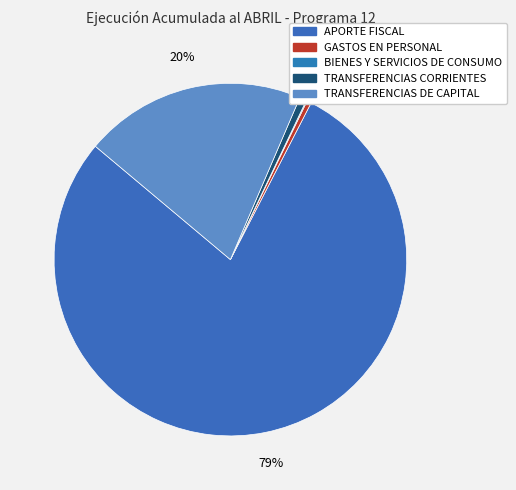

Which has a higher value, BIENES Y SERVICIOS DE CONSUMO or TRANSFERENCIAS CORRIENTES?

TRANSFERENCIAS CORRIENTES